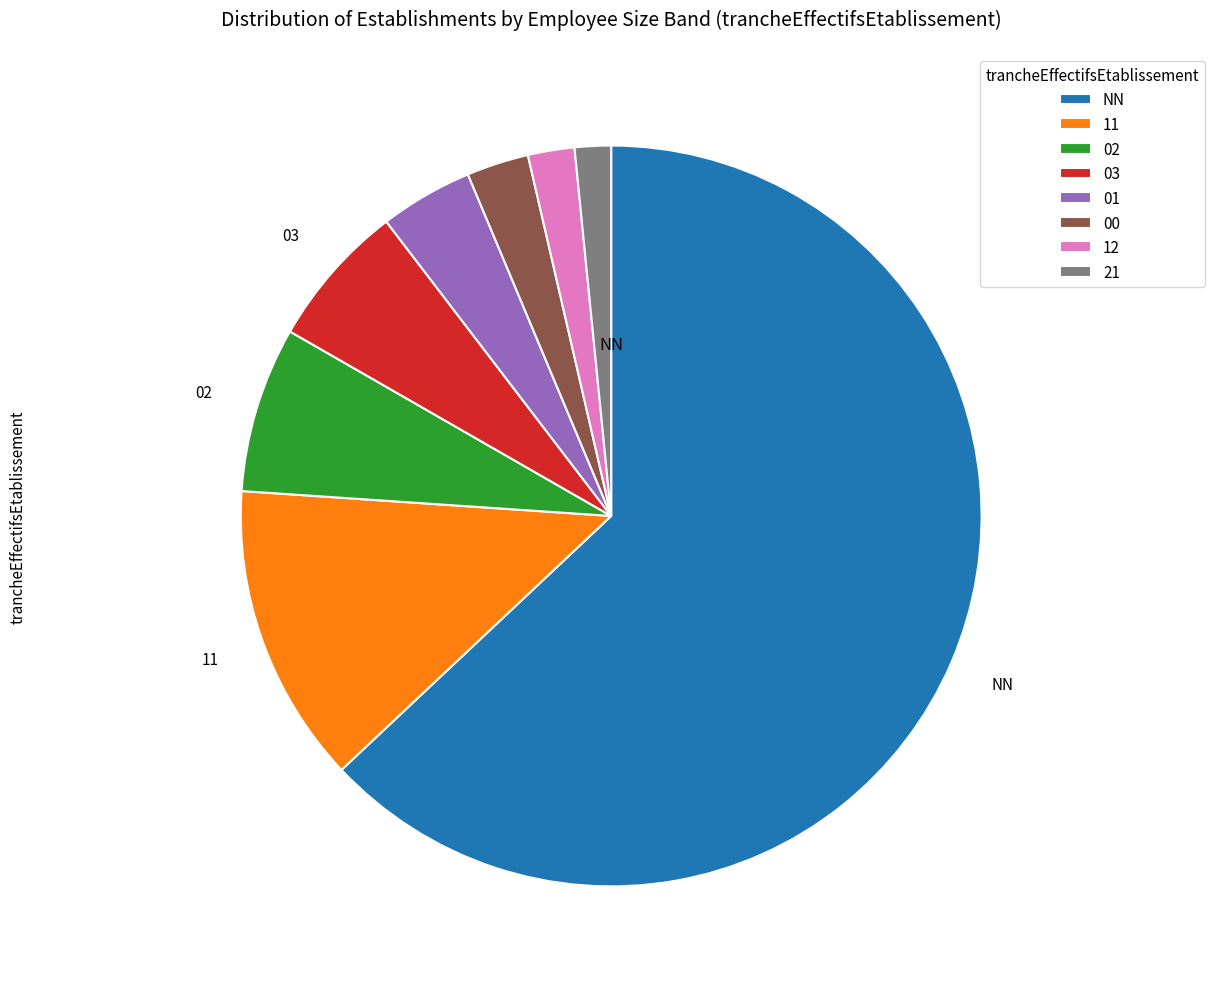

Which category has the smallest portion of the pie?

21